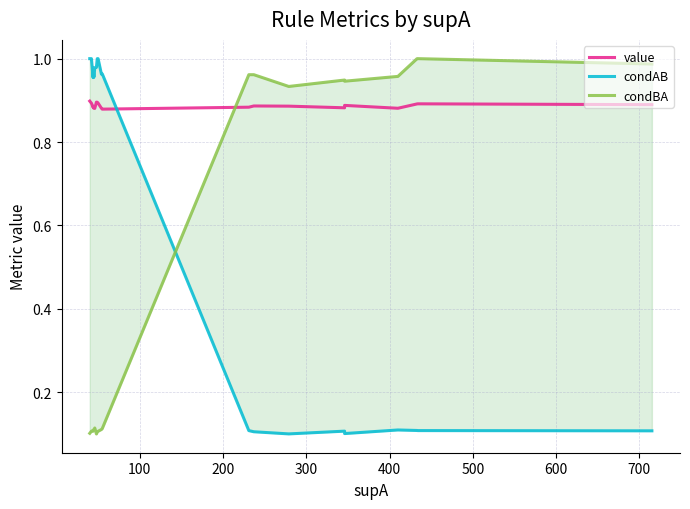

How many data points does each series have?

20